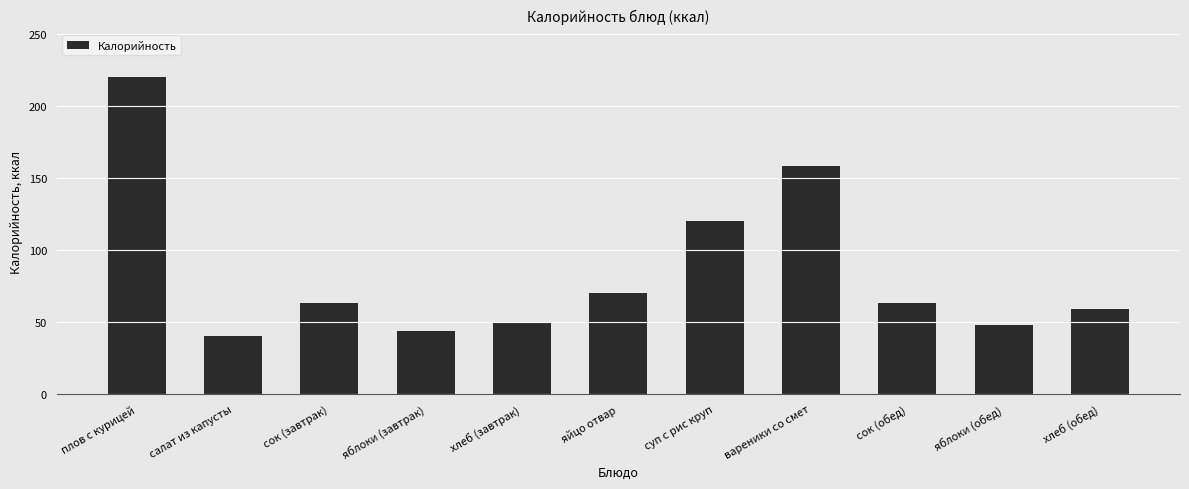

What is the difference between the maximum and second lowest values?

176.1